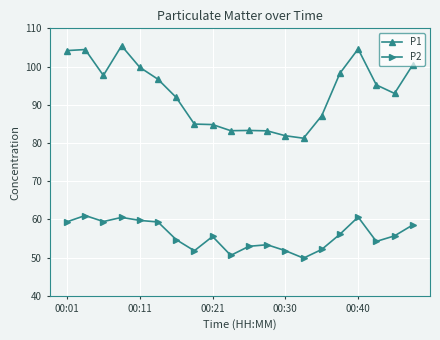

What is the maximum value shown in the chart?

105.4